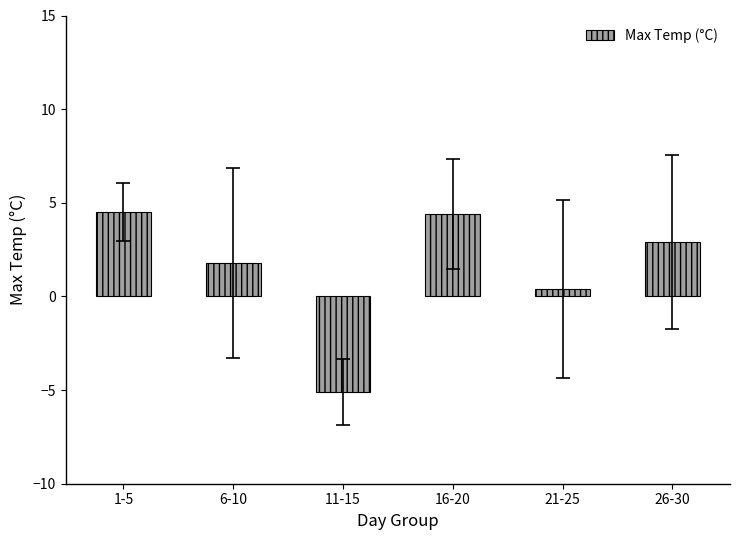

How many values are above zero?

5